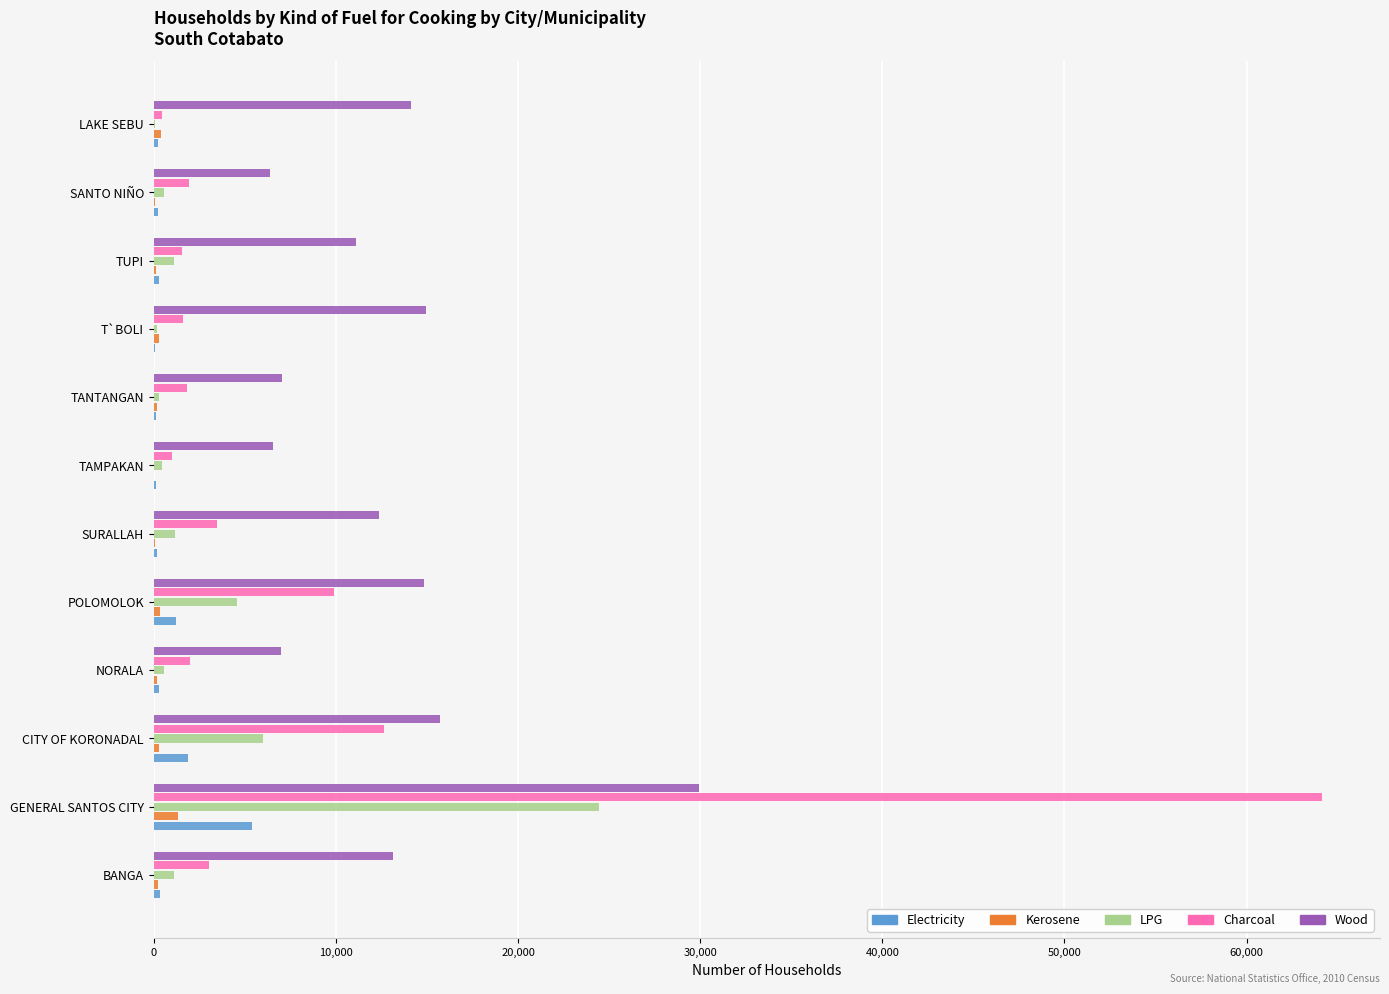

What is the greatest value displayed?

64117